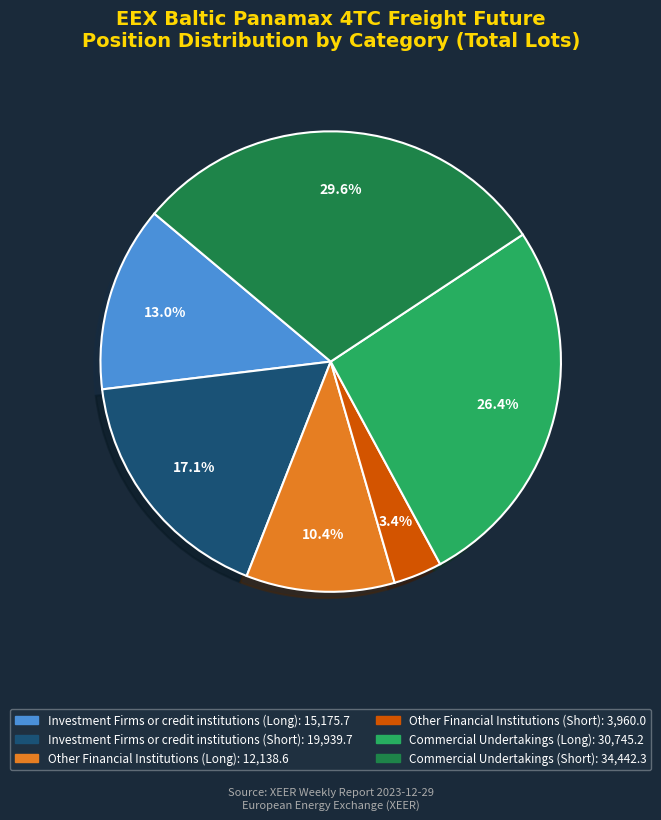

What percentage is the Investment Firms or credit institutions (Short) slice, to the nearest percent?

17%